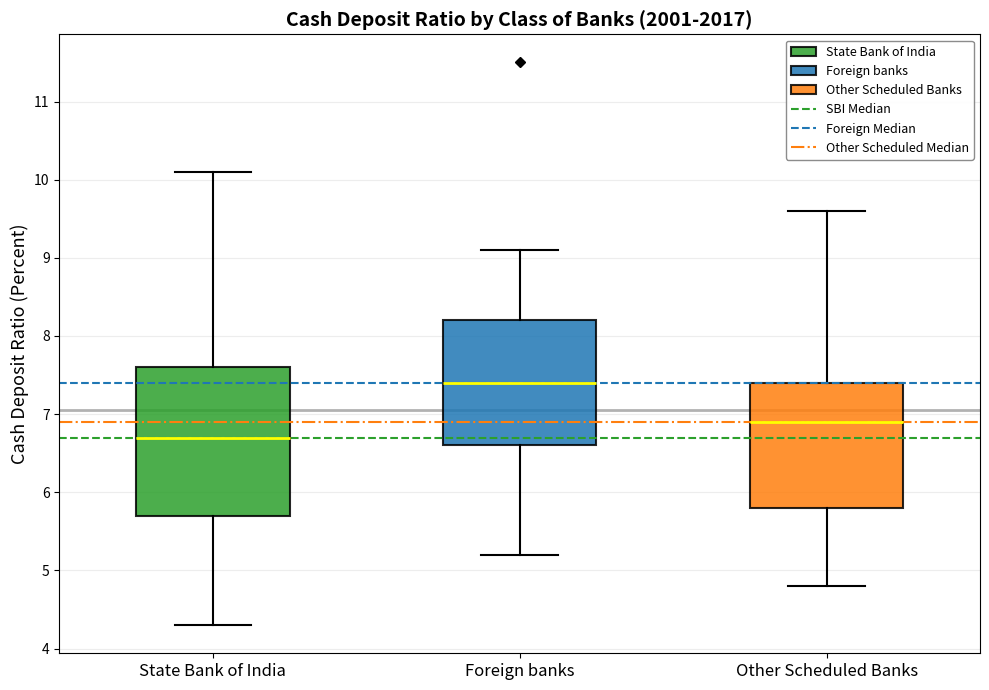

Reading left to right, transcribe this box plot: for each box, give where its median line is, the range the box spans, and where its two whiskers end, as read against the y-axis. The values are not printed on the chart, so give them approximately, as read against the axis.

State Bank of India: median 6.7, box 5.7 to 7.6, whiskers 4.3 to 10.1
Foreign banks: median 7.4, box 6.6 to 8.2, whiskers 5.2 to 9.1
Other Scheduled Banks: median 6.9, box 5.8 to 7.4, whiskers 4.8 to 9.6